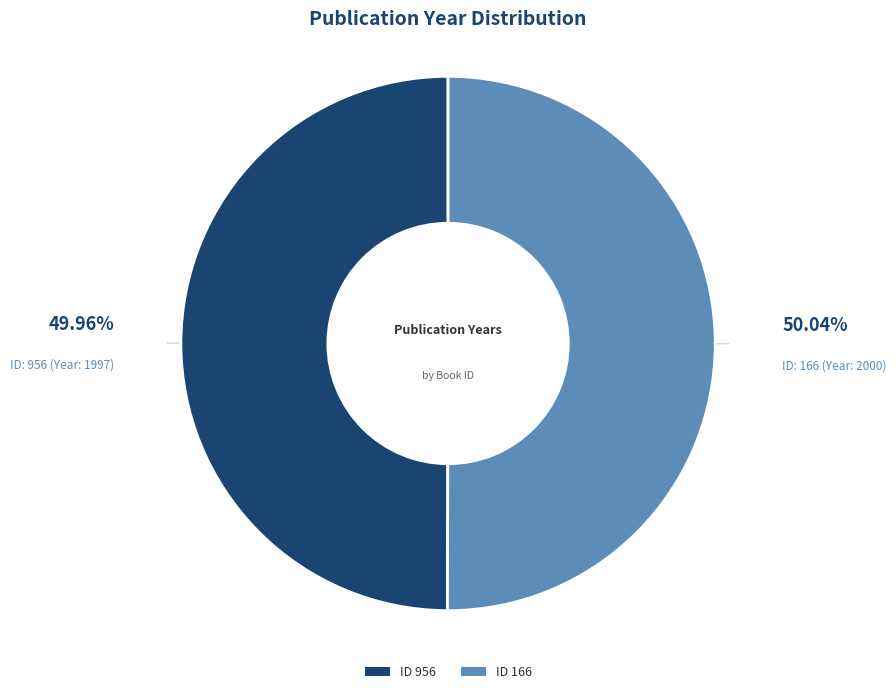

How many segments does this pie chart have?

2